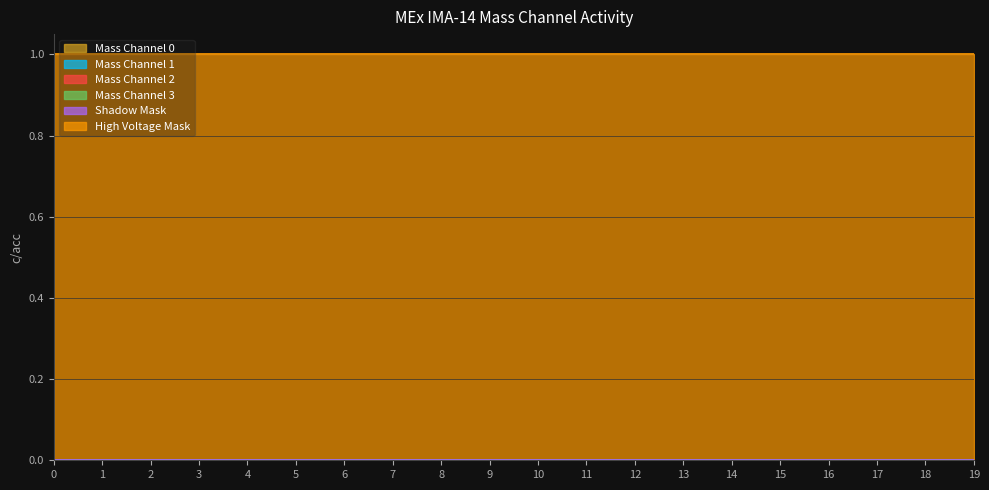

Rank the categories by Mass Channel 2 value from lowest to highest.

0, 1, 2, 3, 4, 5, 6, 7, 8, 9, 10, 11, 12, 13, 14, 15, 16, 17, 18, 19